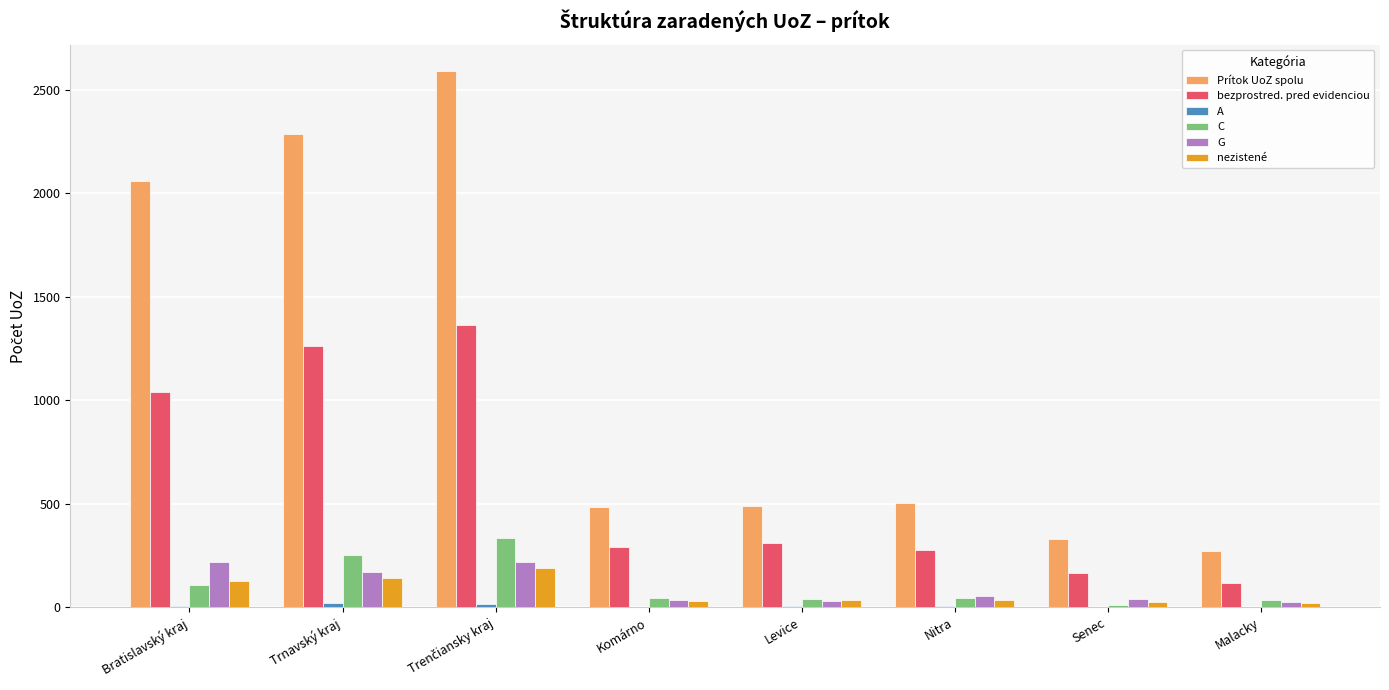

Is it true that bezprostred. pred evidenciou equals 285 at Senec?

False